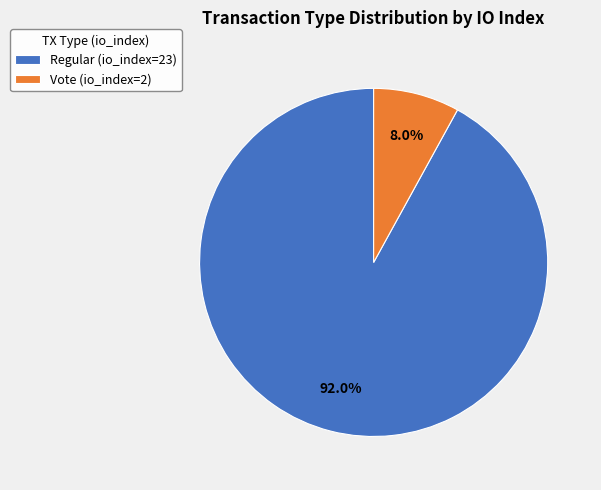

The Regular (io_index=23) slice represents 92% of the pie. True or false?

True